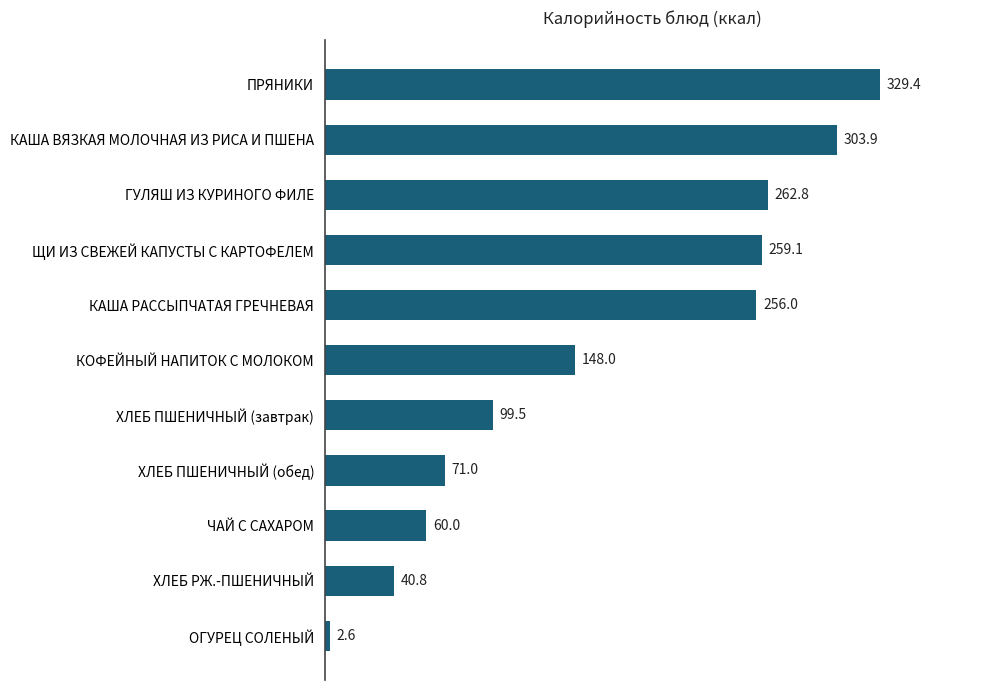

List the labels in order of value, largest first.

ПРЯНИКИ, КАША ВЯЗКАЯ МОЛОЧНАЯ ИЗ РИСА И ПШЕНА, ГУЛЯШ ИЗ КУРИНОГО ФИЛЕ, ЩИ ИЗ СВЕЖЕЙ КАПУСТЫ С КАРТОФЕЛЕМ, КАША РАССЫПЧАТАЯ ГРЕЧНЕВАЯ, КОФЕЙНЫЙ НАПИТОК С МОЛОКОМ, ХЛЕБ ПШЕНИЧНЫЙ (завтрак), ХЛЕБ ПШЕНИЧНЫЙ (обед), ЧАЙ С САХАРОМ, ХЛЕБ РЖ.-ПШЕНИЧНЫЙ, ОГУРЕЦ СОЛЕНЫЙ